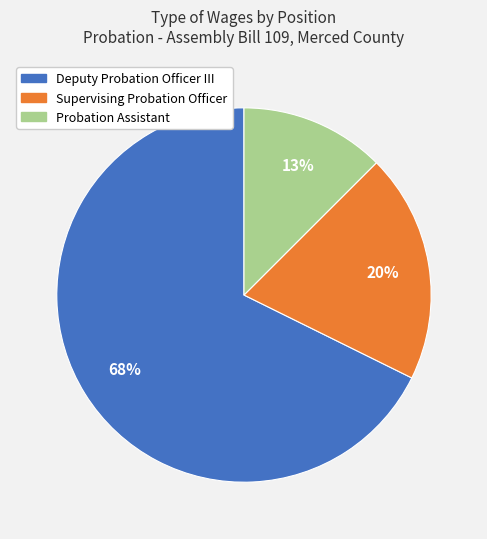

To the nearest percent, what portion does Probation Assistant represent?

13%